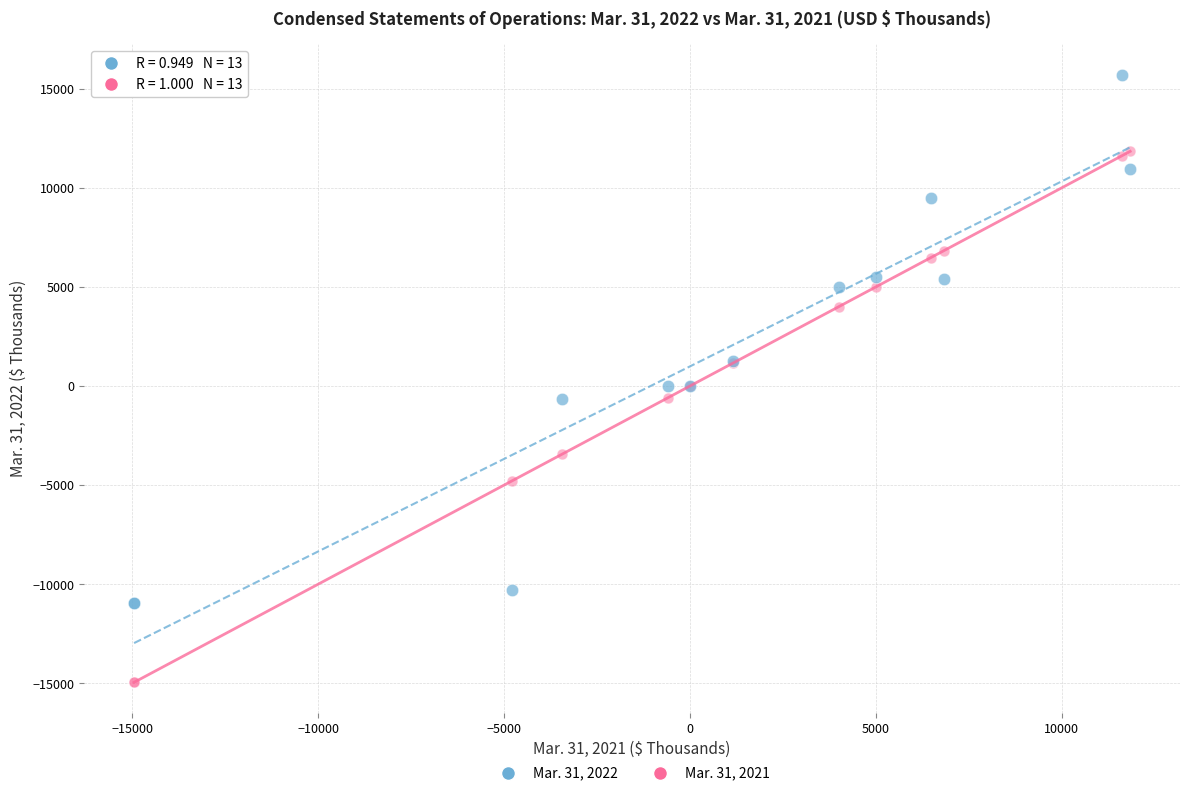

What are all the series names shown in the legend?

Mar. 31, 2022, Mar. 31, 2021